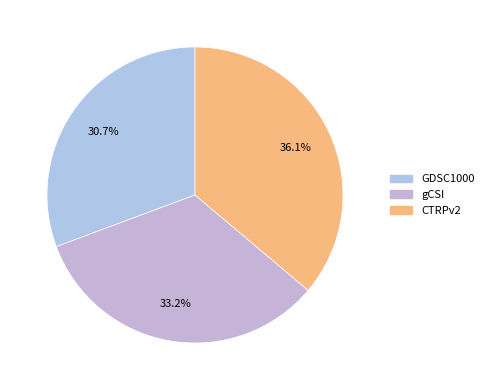

Count the number of slices in the pie.

3